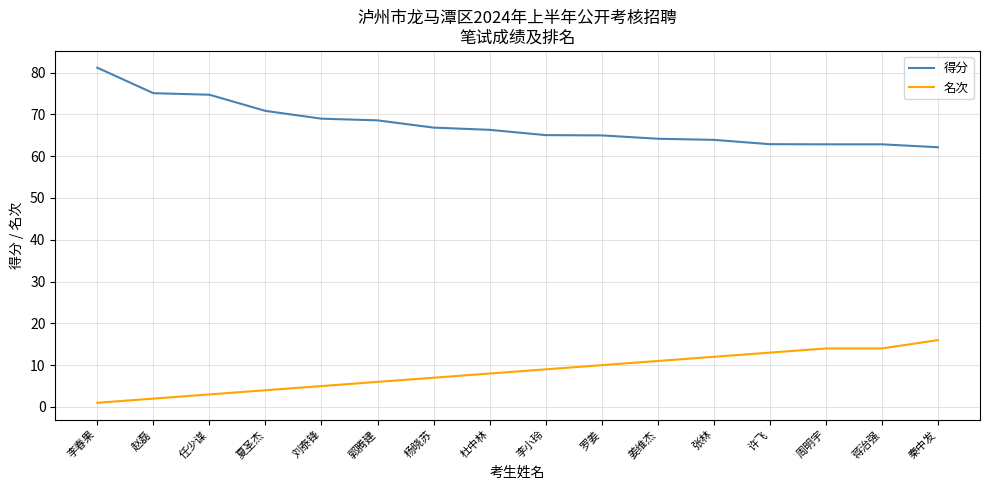

At 刘泰锋, list the series in order from smallest to largest.

名次, 得分